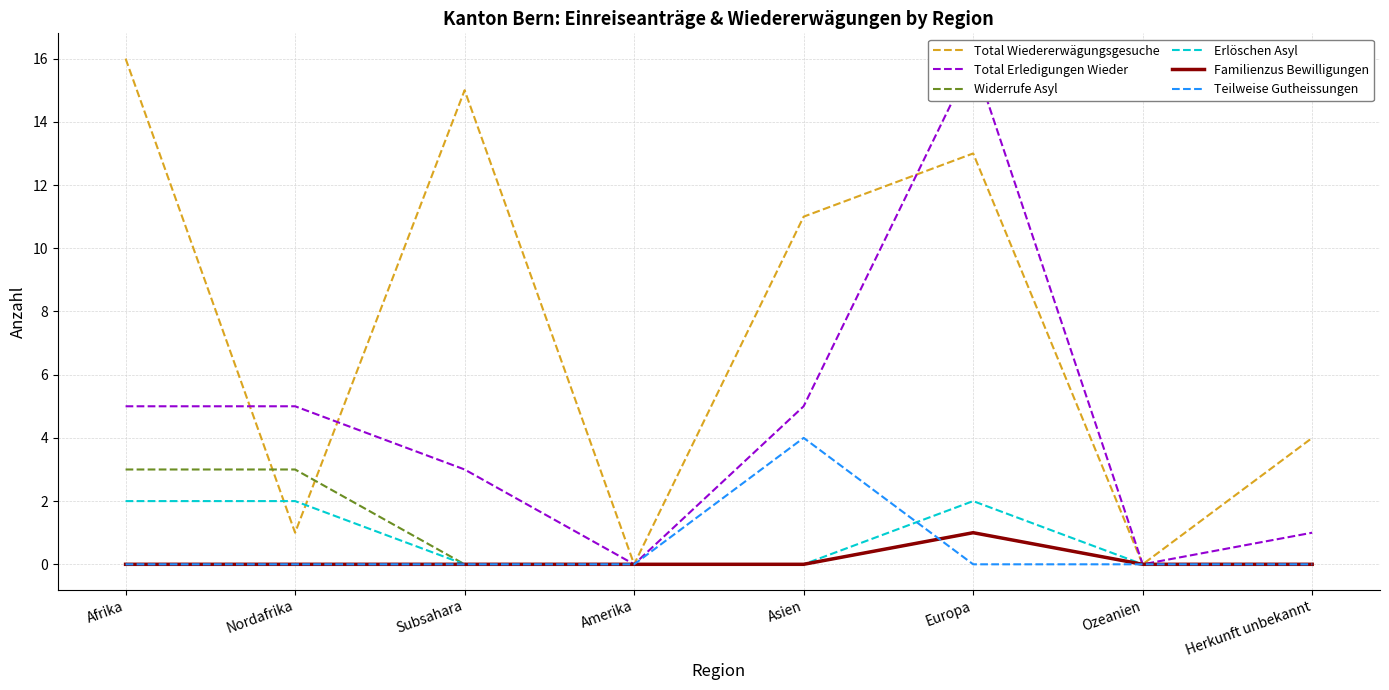

Reading left to right, extract all data points from this chart.

Total Wiedererwägungsgesuche: Afrika=16	Nordafrika=1	Subsahara=15	Amerika=0	Asien=11	Europa=13	Ozeanien=0	Herkunft unbekannt=4
Total Erledigungen Wieder: Afrika=5	Nordafrika=5	Subsahara=3	Amerika=0	Asien=5	Europa=16	Ozeanien=0	Herkunft unbekannt=1
Widerrufe Asyl: Afrika=3	Nordafrika=3	Subsahara=0	Amerika=0	Asien=0	Europa=1	Ozeanien=0	Herkunft unbekannt=0
Erlöschen Asyl: Afrika=2	Nordafrika=2	Subsahara=0	Amerika=0	Asien=0	Europa=2	Ozeanien=0	Herkunft unbekannt=0
Familienzus Bewilligungen: Afrika=0	Nordafrika=0	Subsahara=0	Amerika=0	Asien=0	Europa=1	Ozeanien=0	Herkunft unbekannt=0
Teilweise Gutheissungen: Afrika=0	Nordafrika=0	Subsahara=0	Amerika=0	Asien=4	Europa=0	Ozeanien=0	Herkunft unbekannt=0